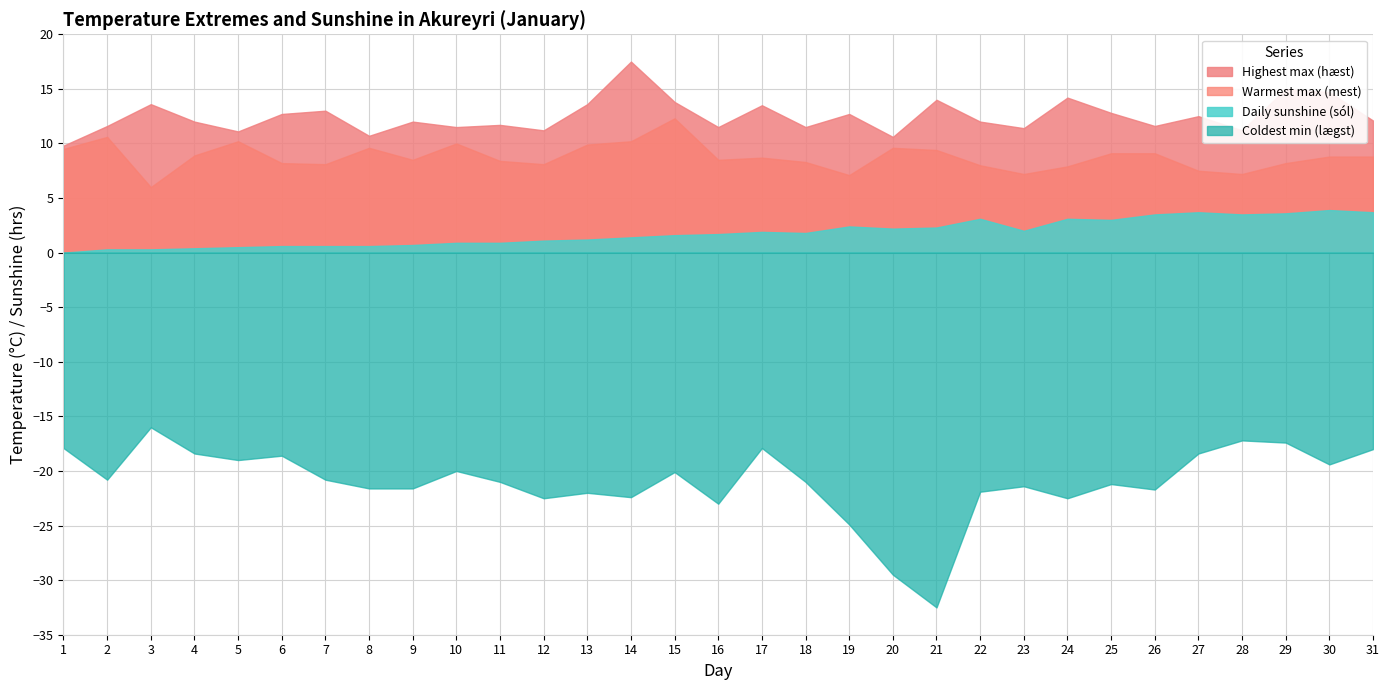

Does the chart display data point markers on the line(s)?

No